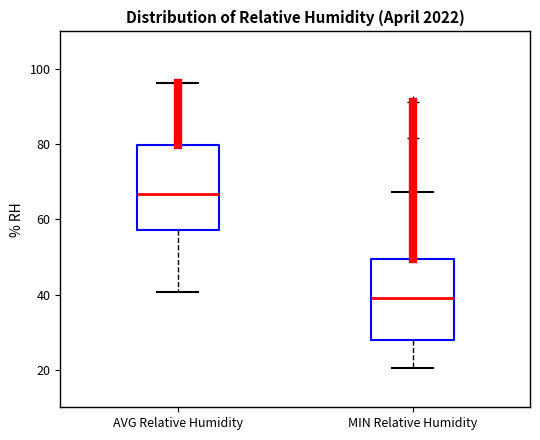

Reading left to right, read every box against the y-axis: the position of its median line, the range the box covers, and the ends of its whiskers. The values are not printed on the chart, so give them approximately, as read against the axis.

AVG Relative Humidity: median 66, box 58 to 80, whiskers 40 to 96
MIN Relative Humidity: median 38, box 28 to 50, whiskers 20 to 68